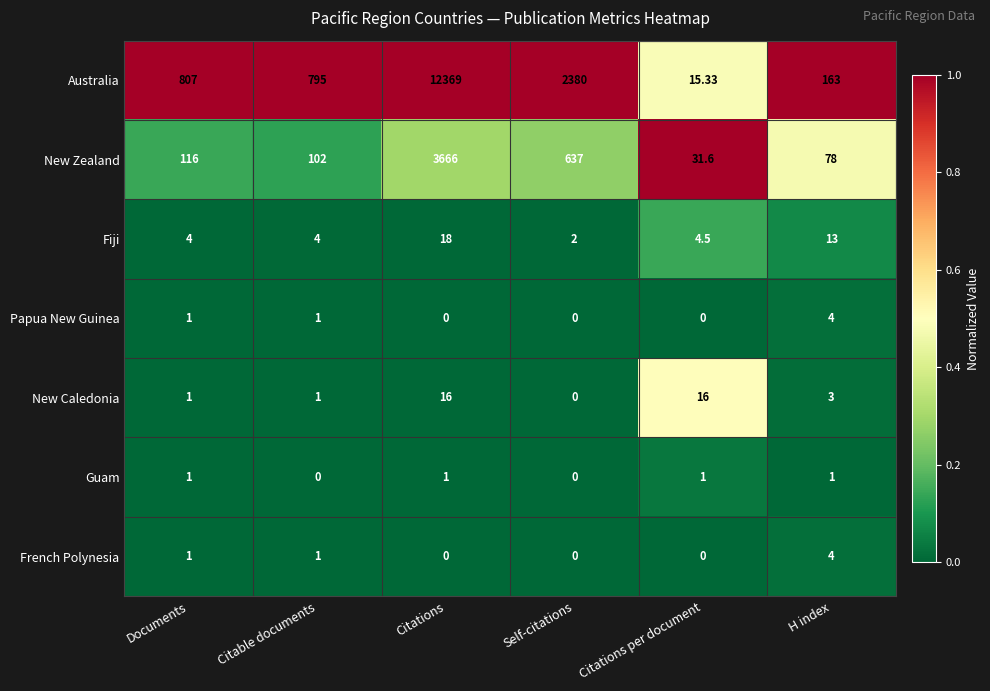

Which series has the largest total across all categories?

Australia